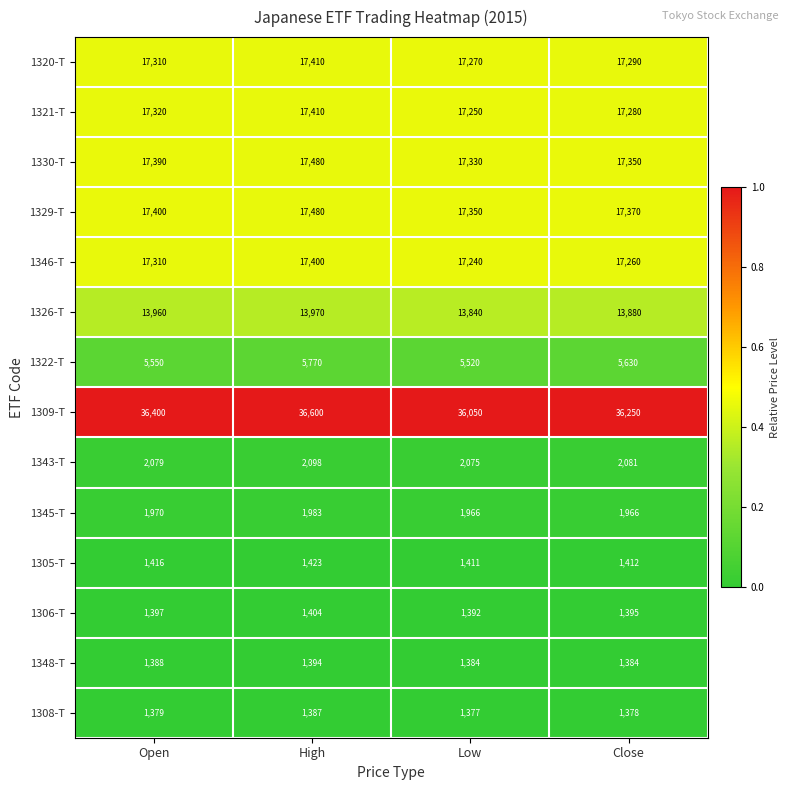

Count the number of categories in the chart.

4